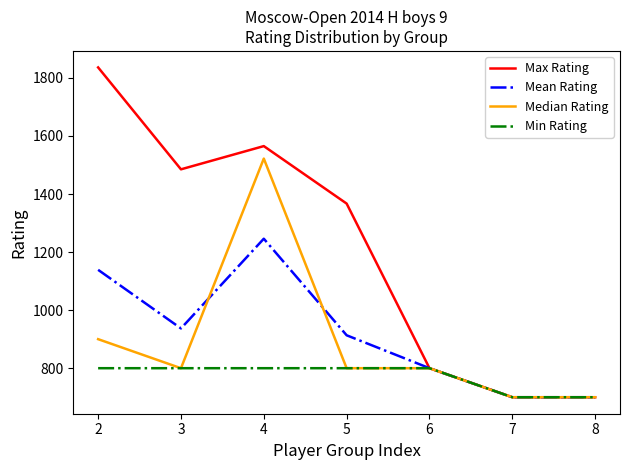

How many lines are shown in the chart?

4